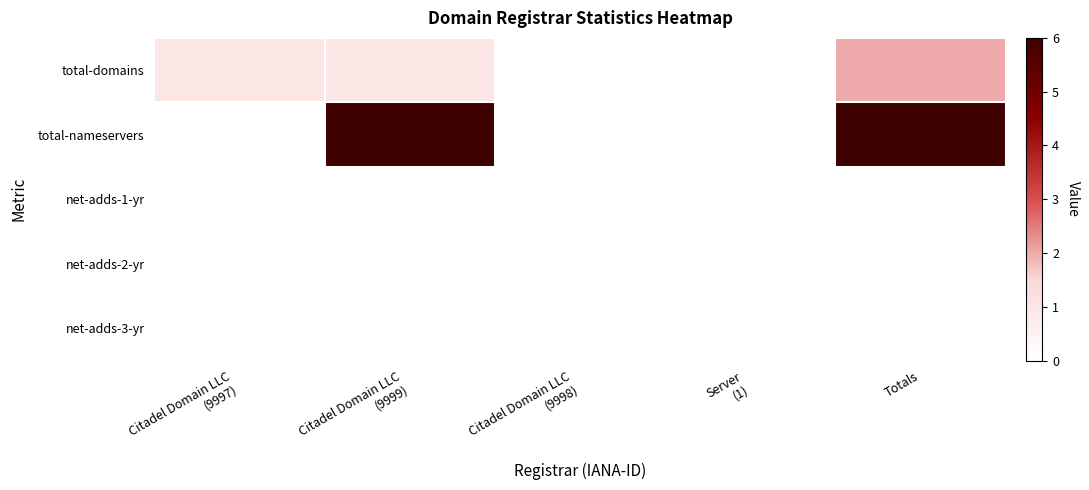

How many data points does each series have?

5